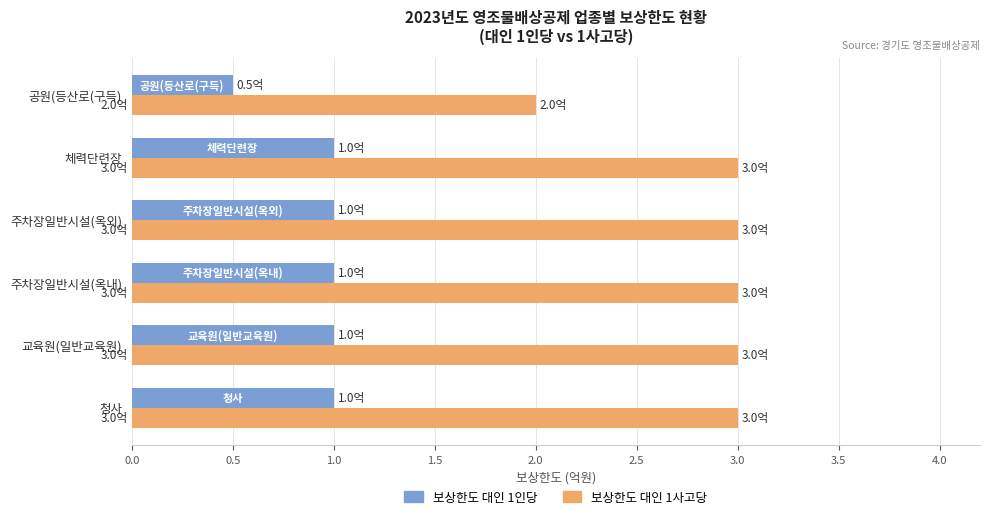

True or false: 보상한도 대인 1인당 has a value of 1.0 at 교육원(일반교육원).

True